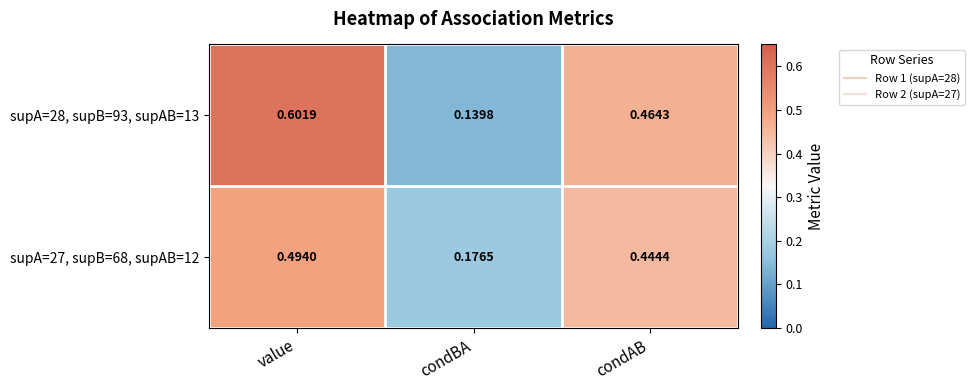

What is the total value across all series at value?

1.1